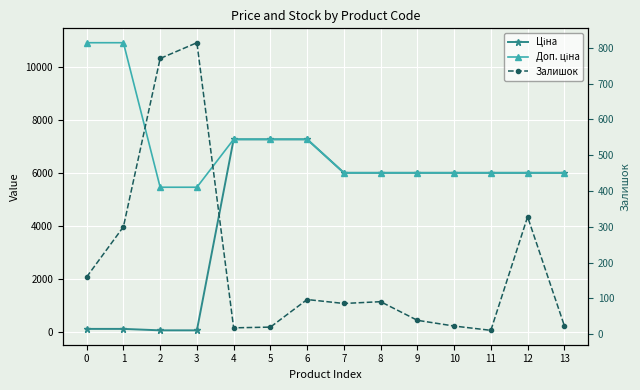

At which category does the chart reach its minimum across all series?

11